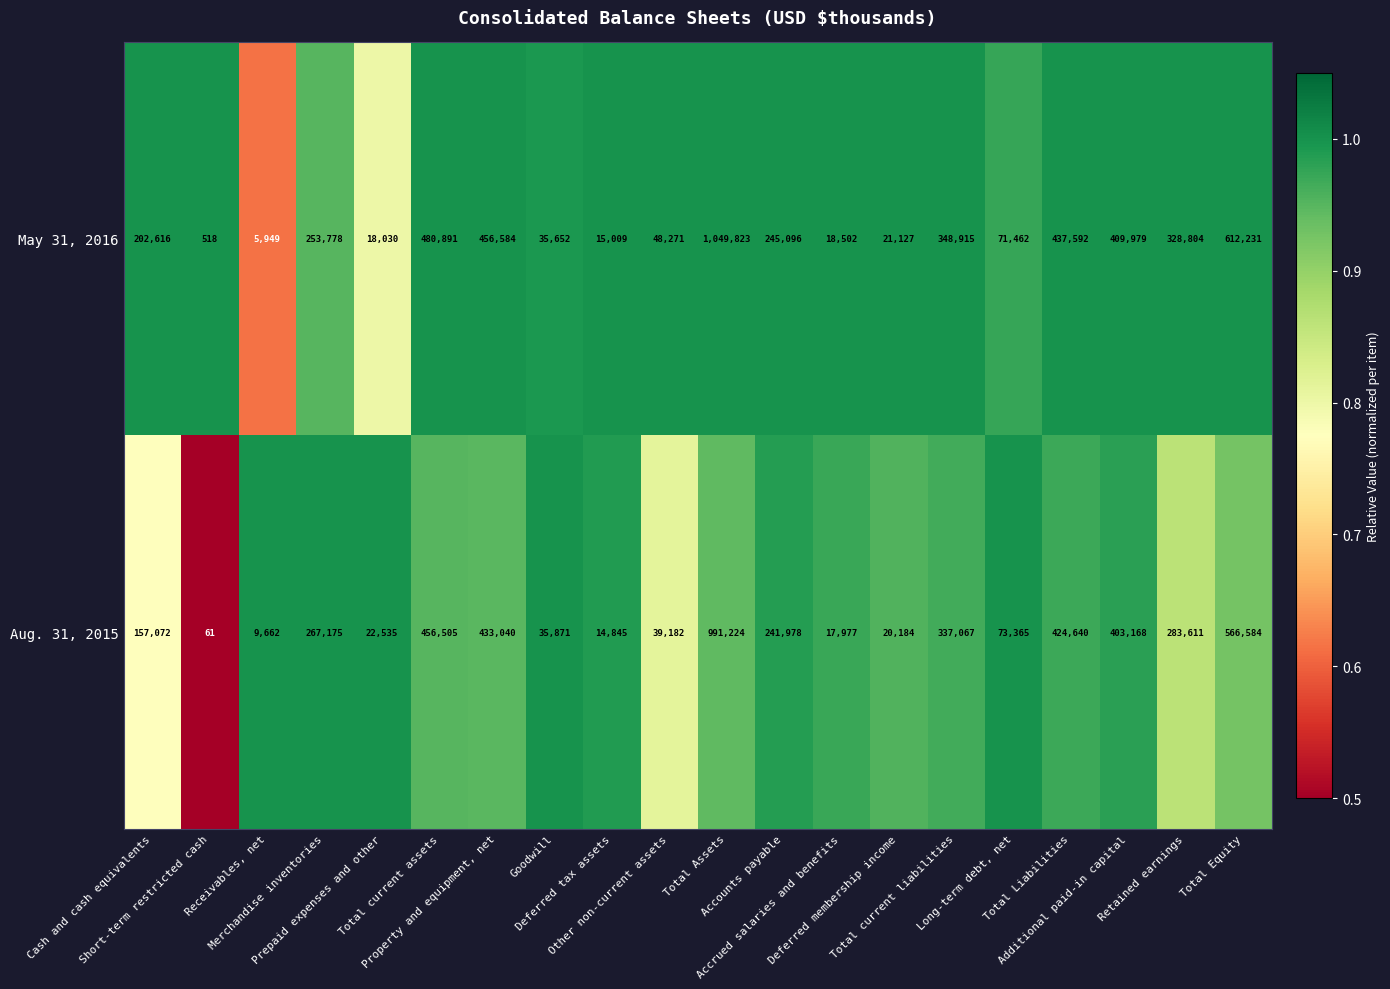

Which series has the widest spread of values?

May 31, 2016